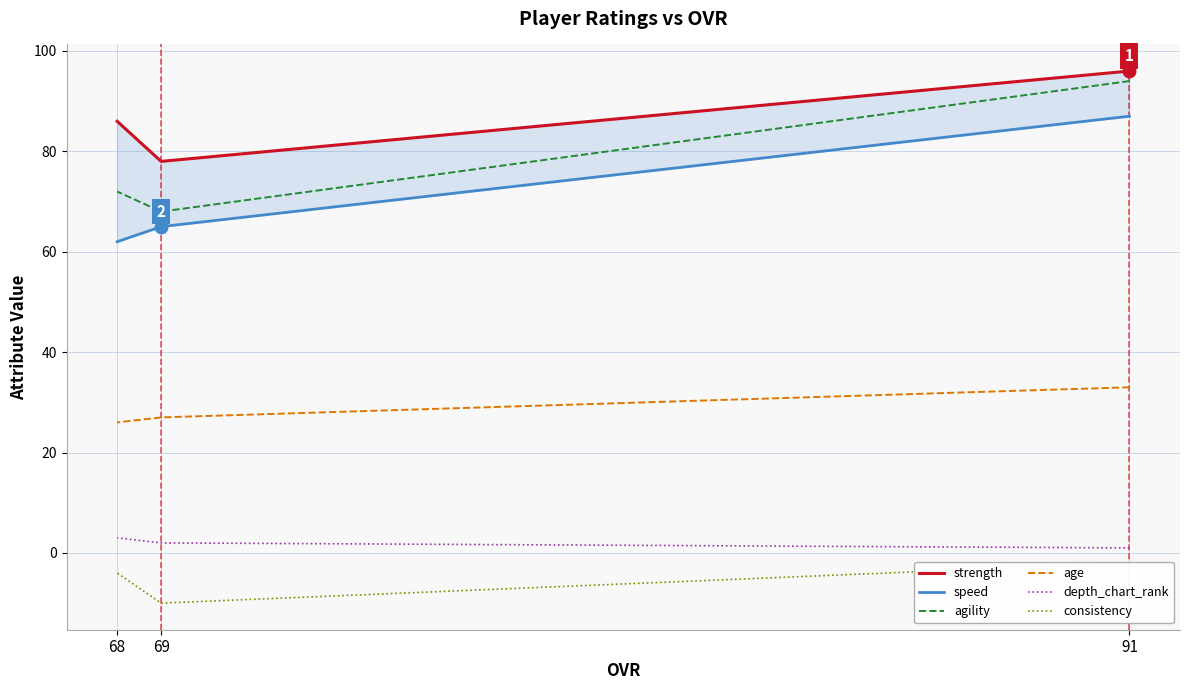

What is the spread (max minus min) of values at 68?

90